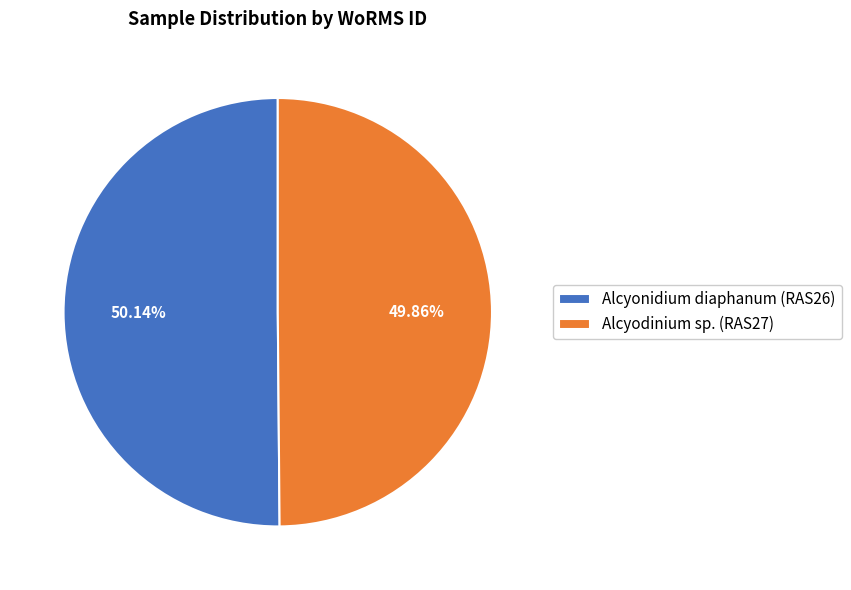

Does any single category account for the majority?

Yes